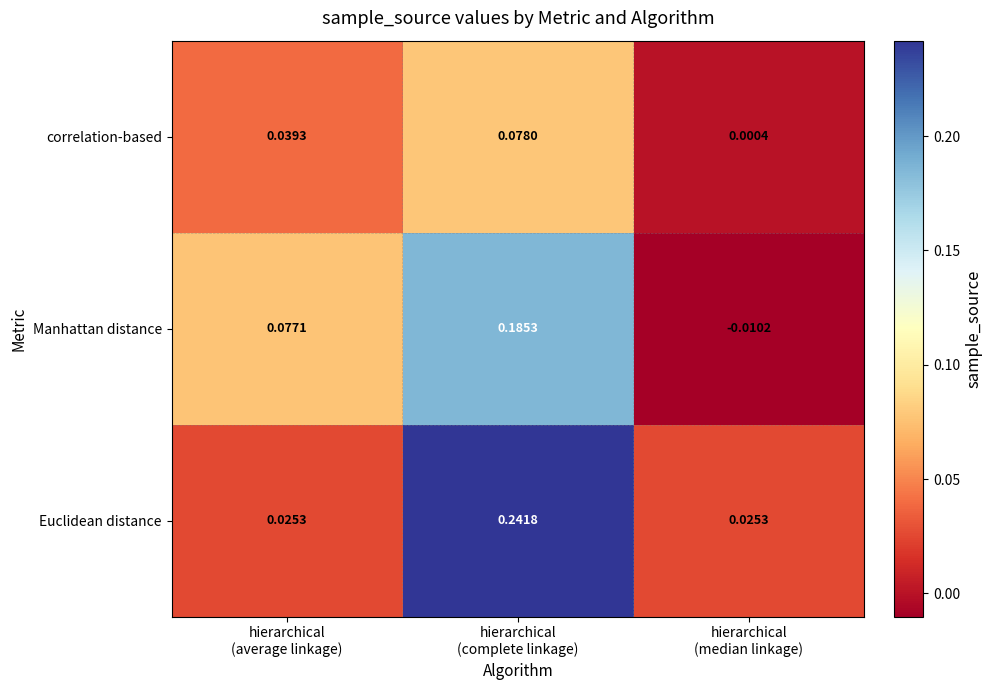

At which category is the sum across all series the highest?

hierarchical
(complete linkage)